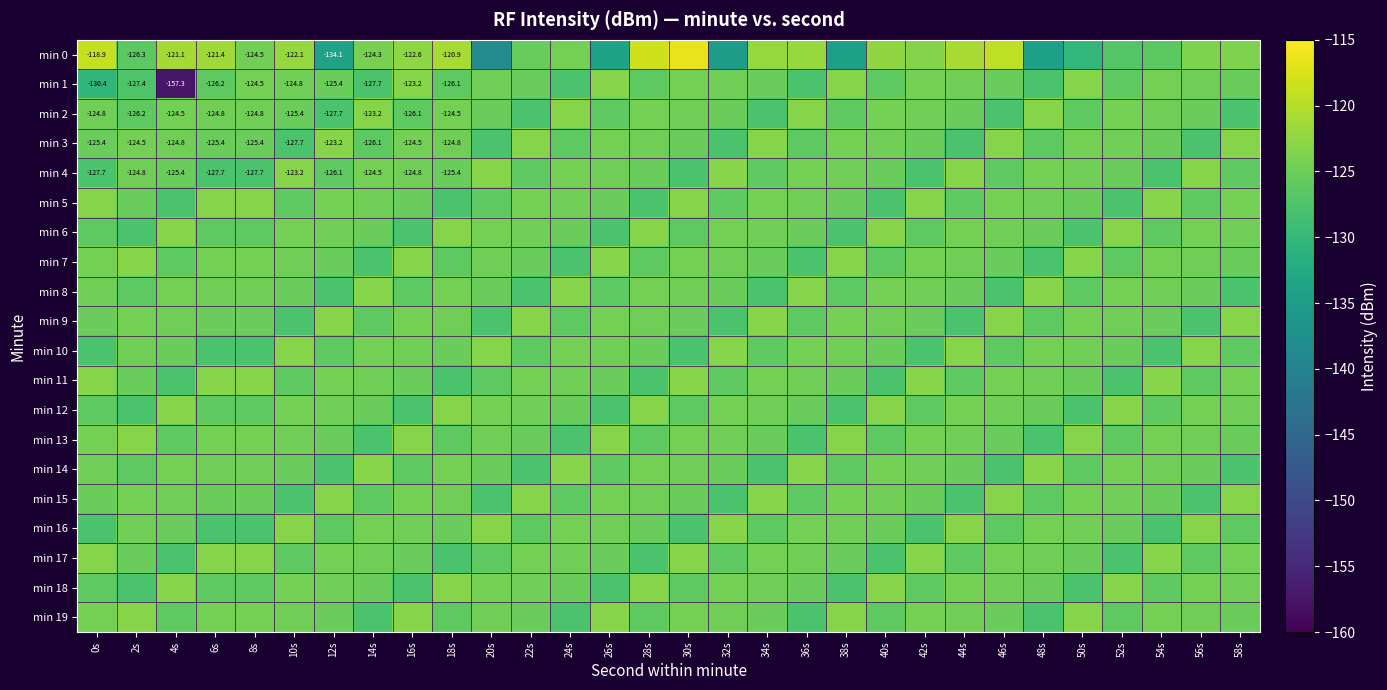

What is the sum of the min 8 values at 36s and 48s?

-246.5